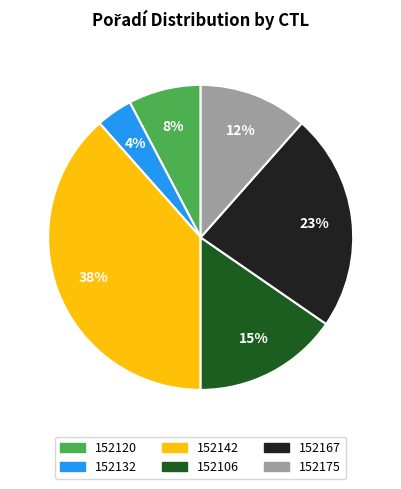

How many slices are in this pie chart?

6